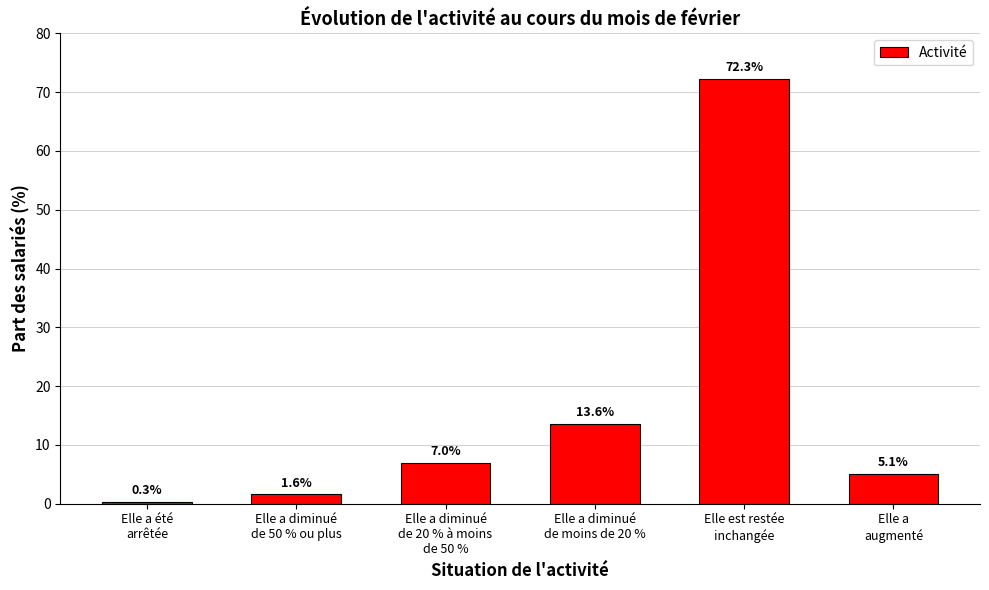

What is the difference between the second highest and minimum values?

13.3